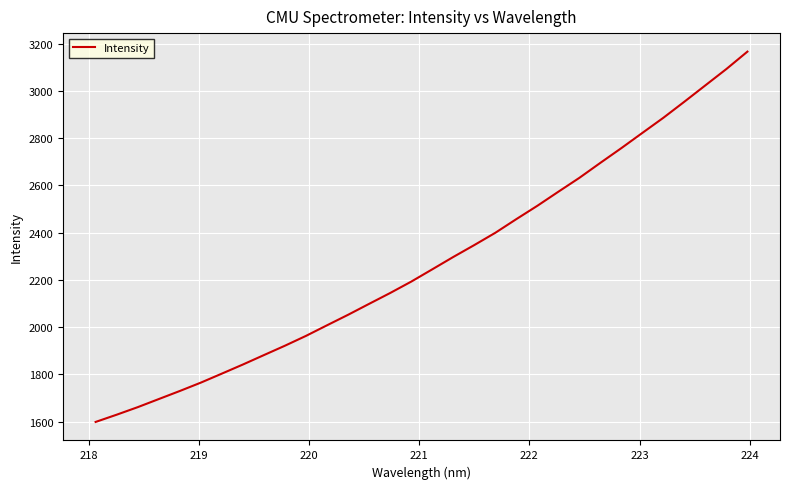

What is the maximum value shown in the chart?

3166.7